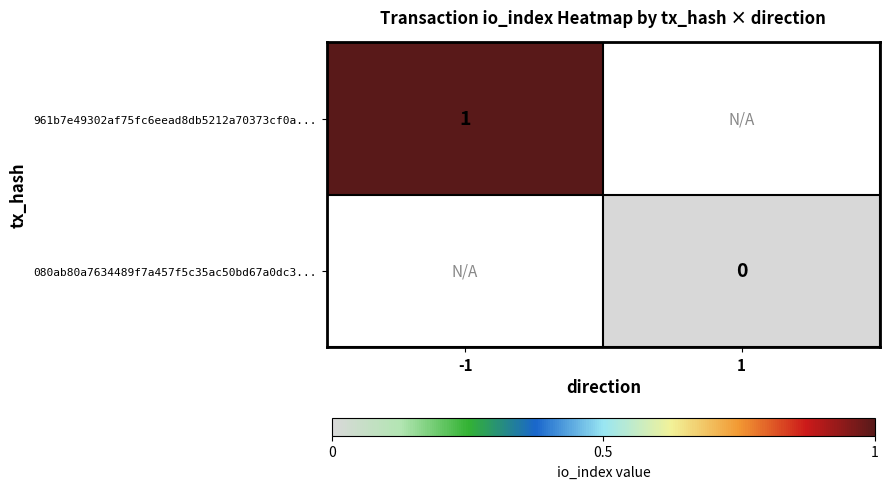

How many data points does each series have?

2